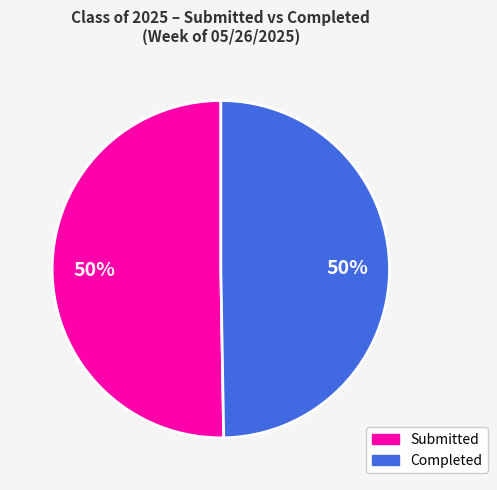

What percentage is the Completed slice, to the nearest percent?

50%